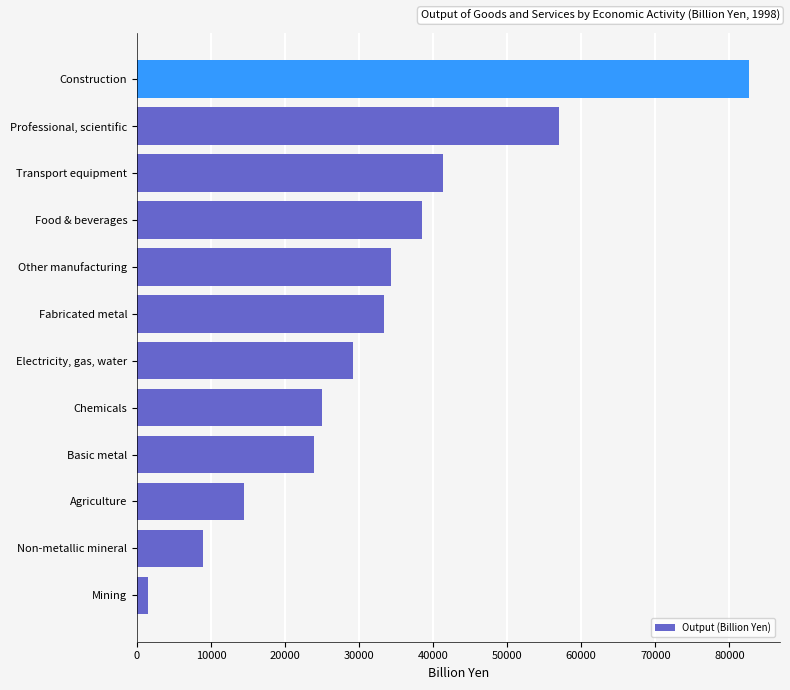

The value at Agriculture is 14492.8. True or false?

True